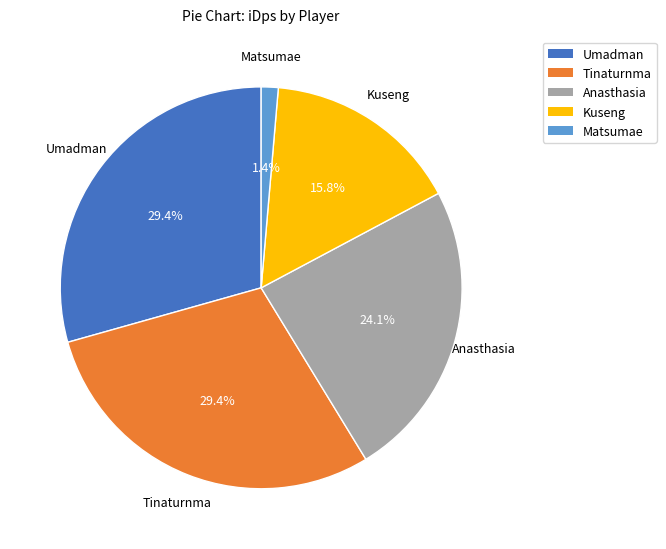

What portion of the pie excludes Kuseng?

84.2%